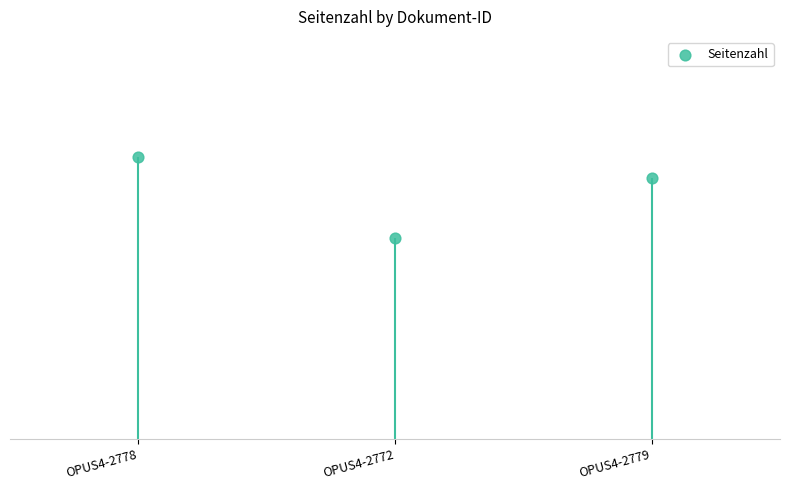

What is the change in value from OPUS4-2772 to OPUS4-2779?

+3